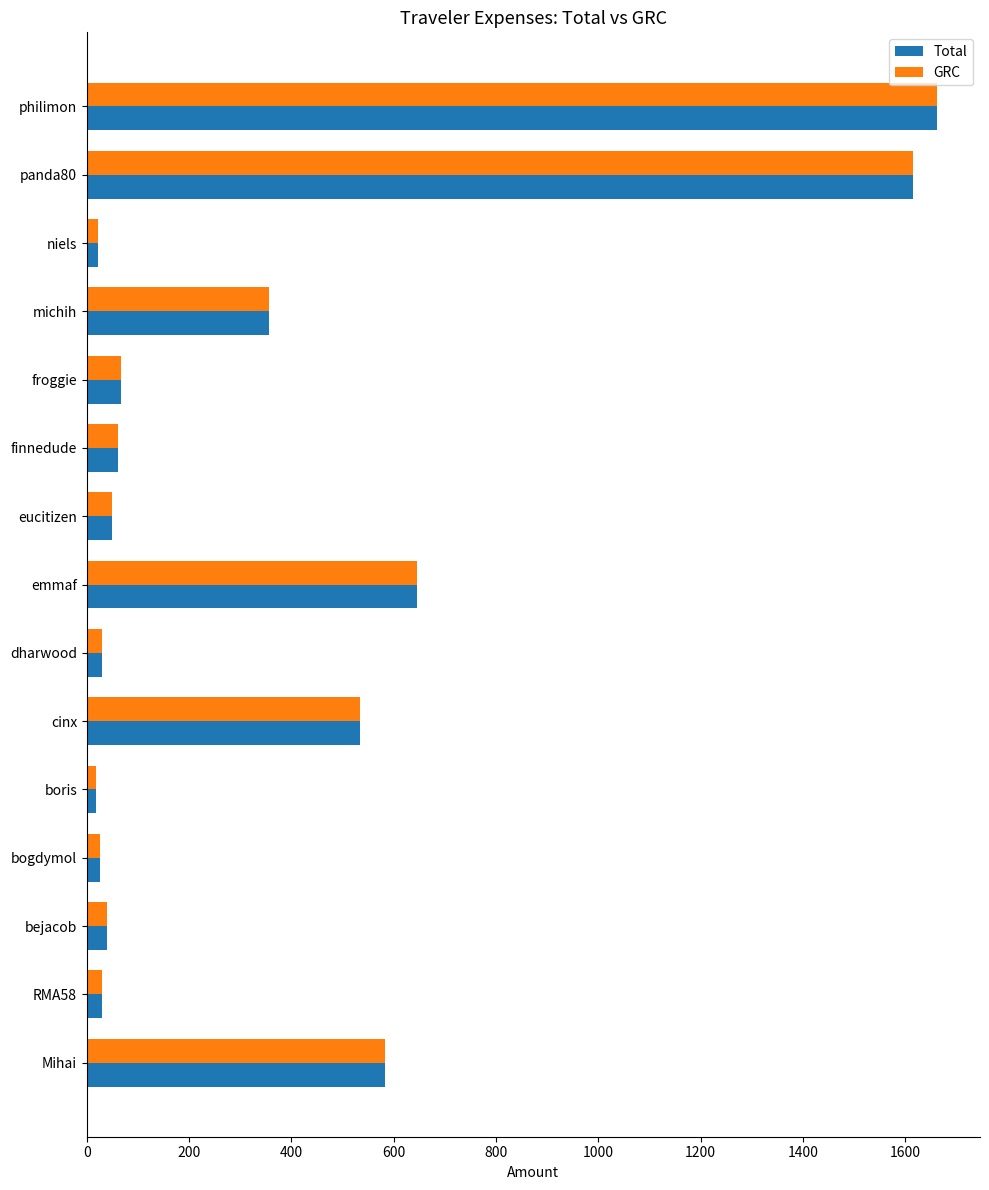

The value of Total at bejacob is 39.5. True or false?

True